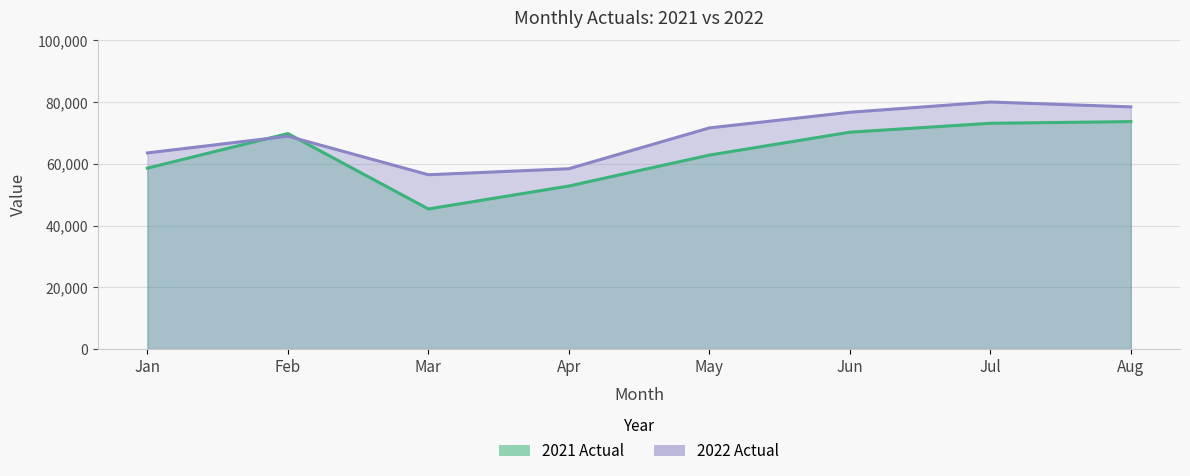

At which category does the chart reach its minimum across all series?

Mar